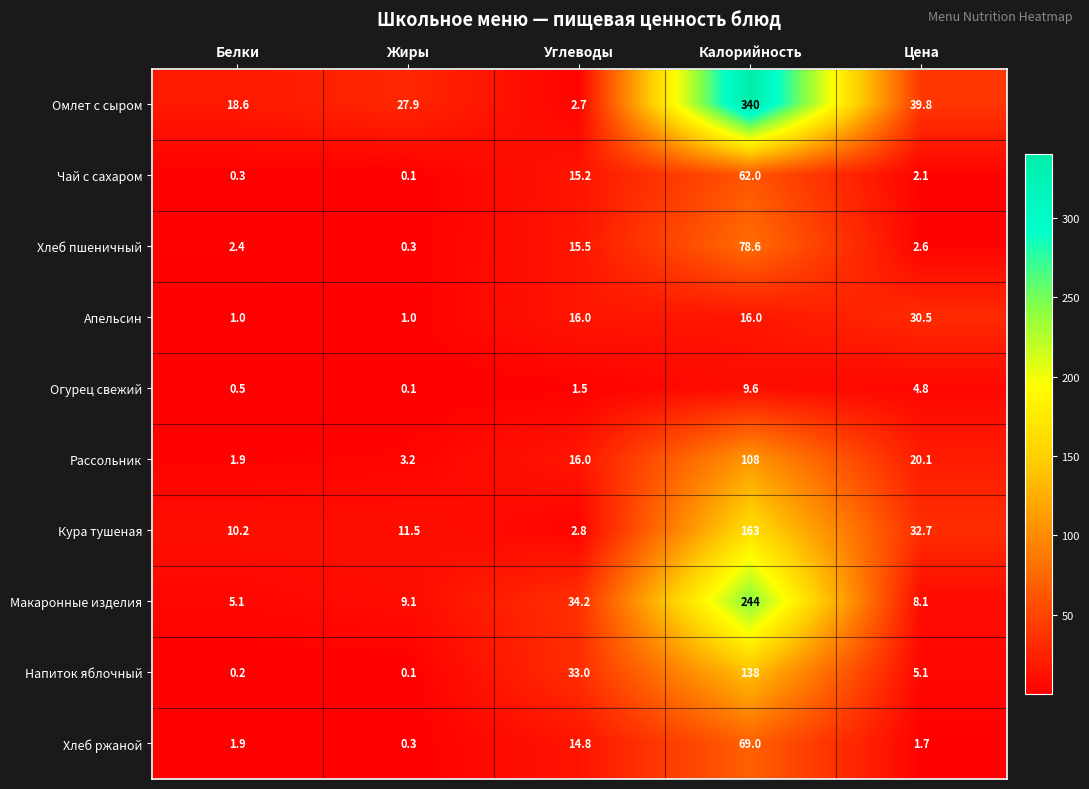

What is the approximate value of Чай с сахаром at Цена?

2.1